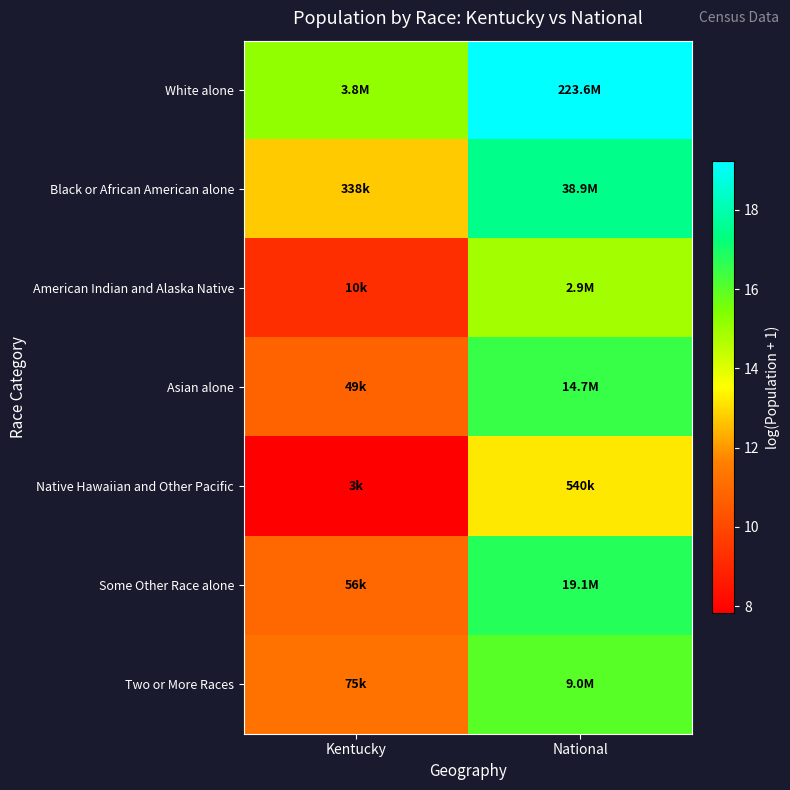

At National, list the series in order from smallest to largest.

Native Hawaiian and Other Pacific, American Indian and Alaska Native, Two or More Races, Asian alone, Some Other Race alone, Black or African American alone, White alone